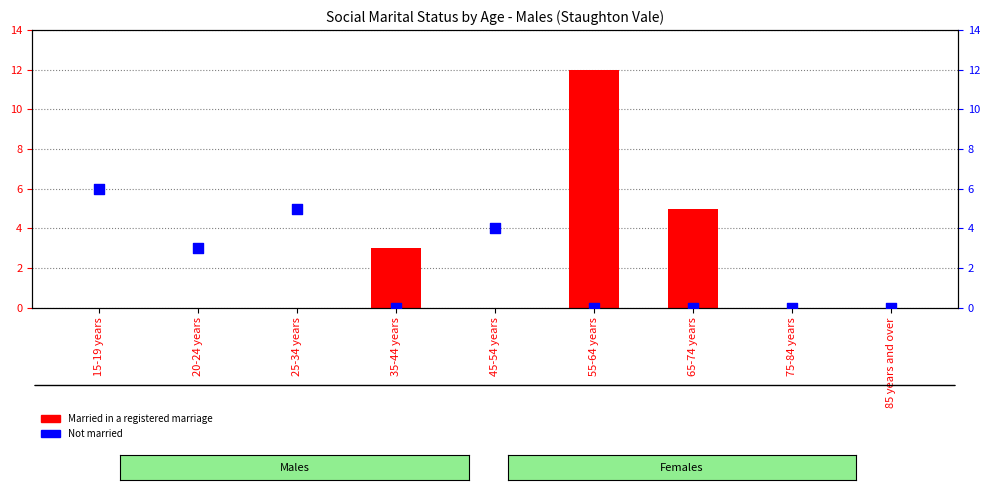

Which series has the largest total across all categories?

Married in a registered marriage